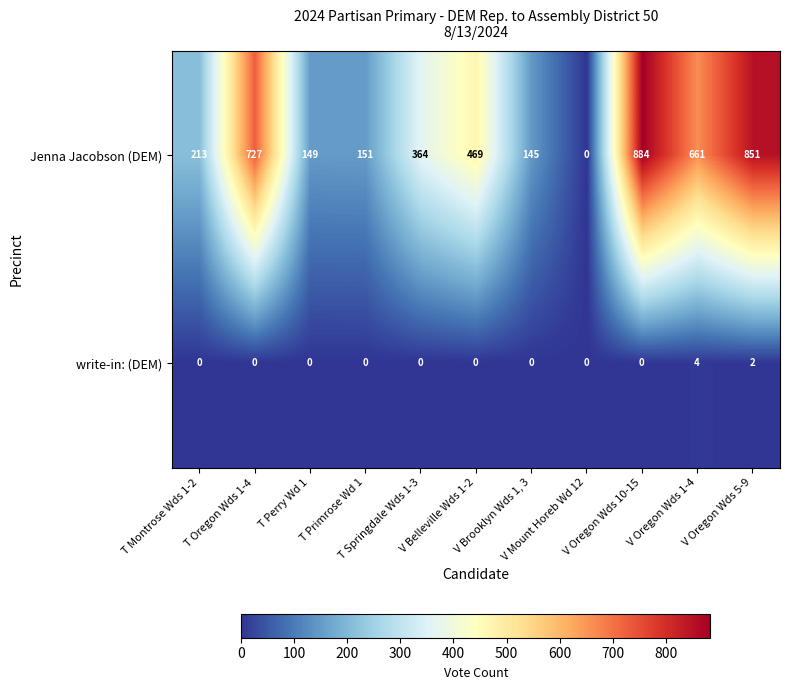

Rank the series by their maximum value, from lowest to highest.

write-in: (DEM), Jenna Jacobson (DEM)